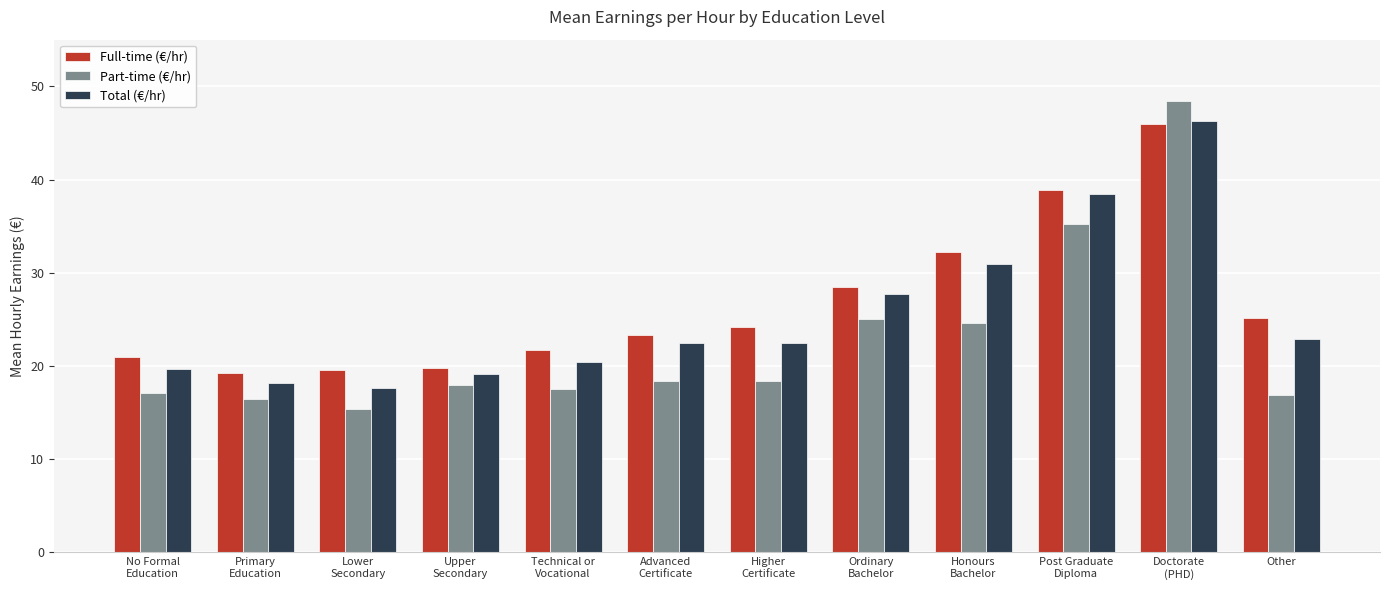

What is the maximum value for Full-time (€/hr)?

46.0